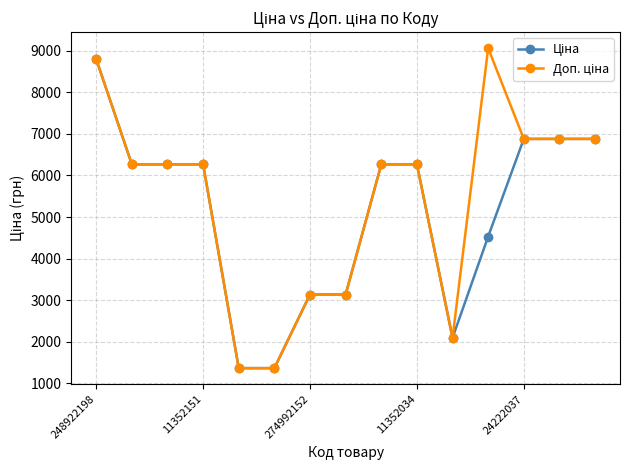

How many lines are shown in the chart?

2